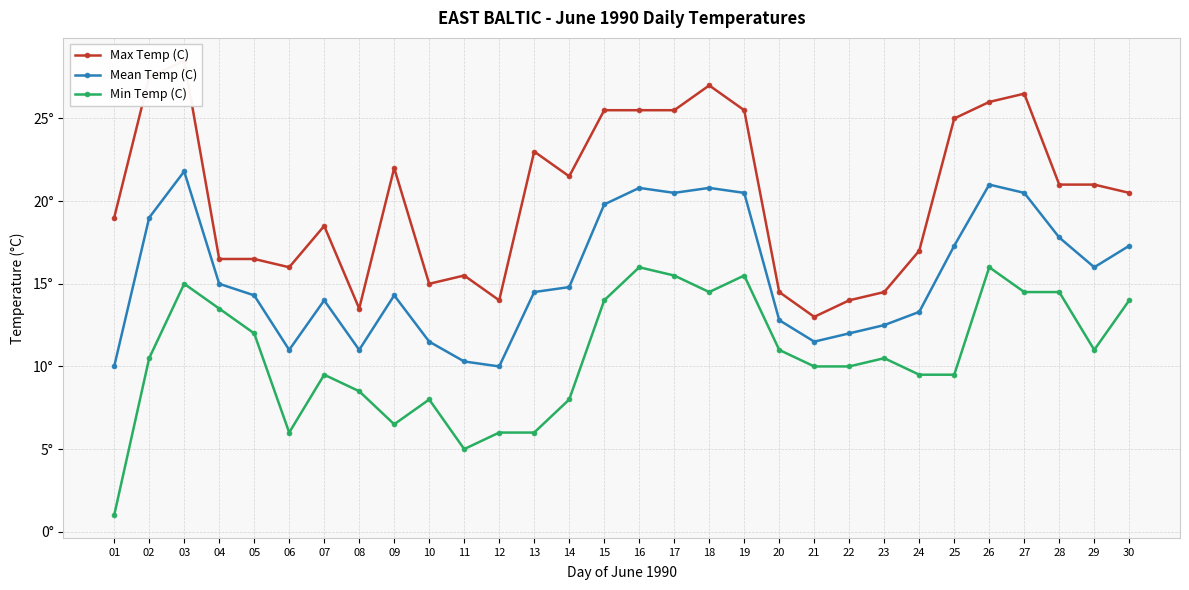

What is the total value across all series at 03?

65.3